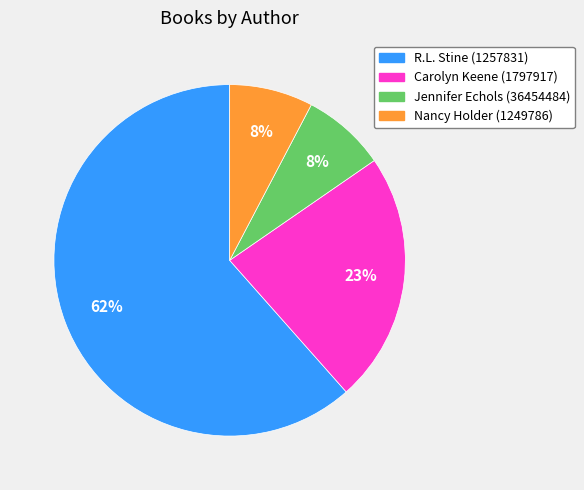

Is there any slice that represents more than half of the pie?

Yes